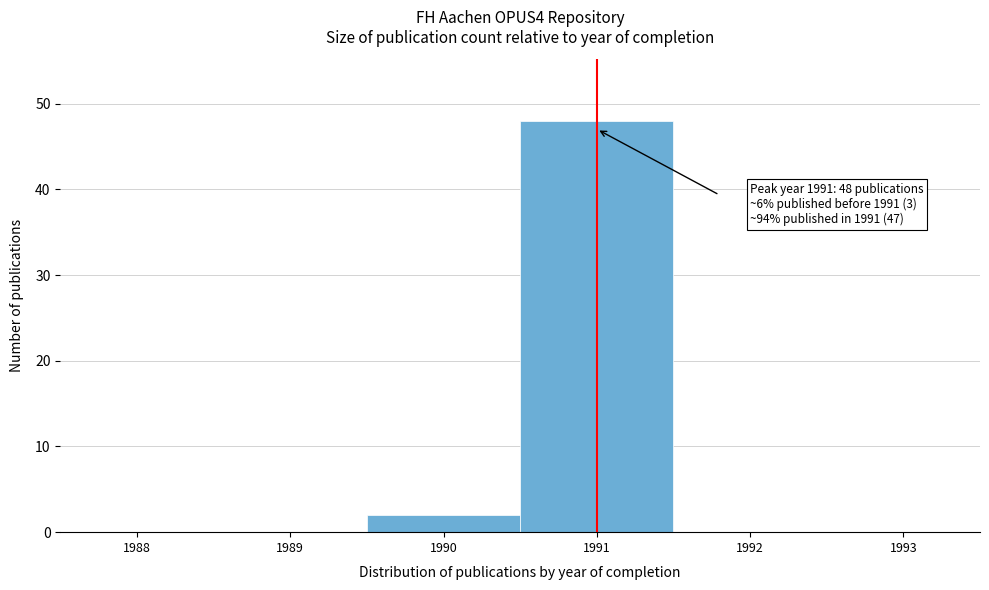

Reading right to left, transcribe all the data shown in this chart.

1993=0	1992=0	1991=48	1990=2	1989=0	1988=0